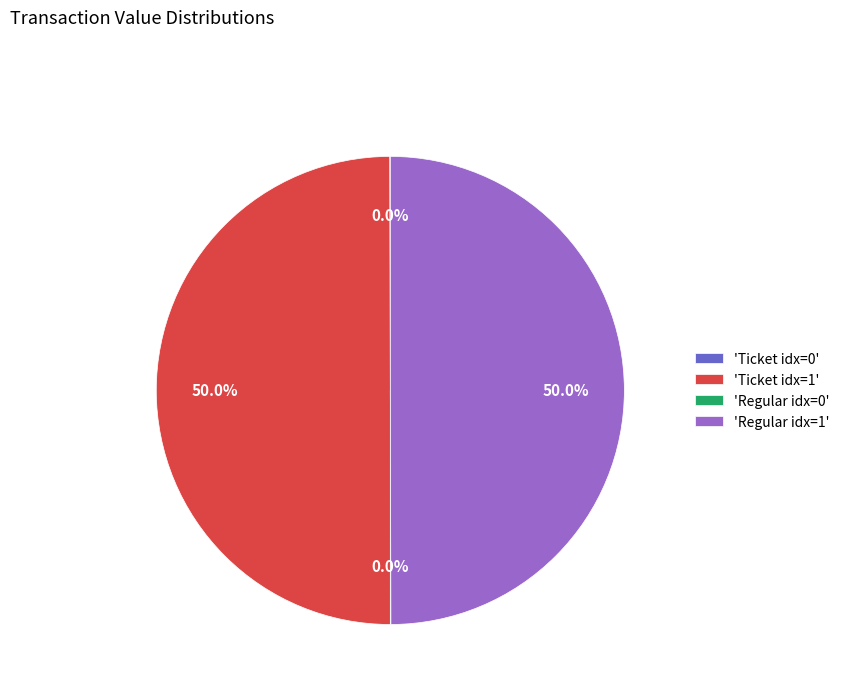

Is the sum of 'Ticket idx=1' and 'Regular idx=1' greater than half?

Yes